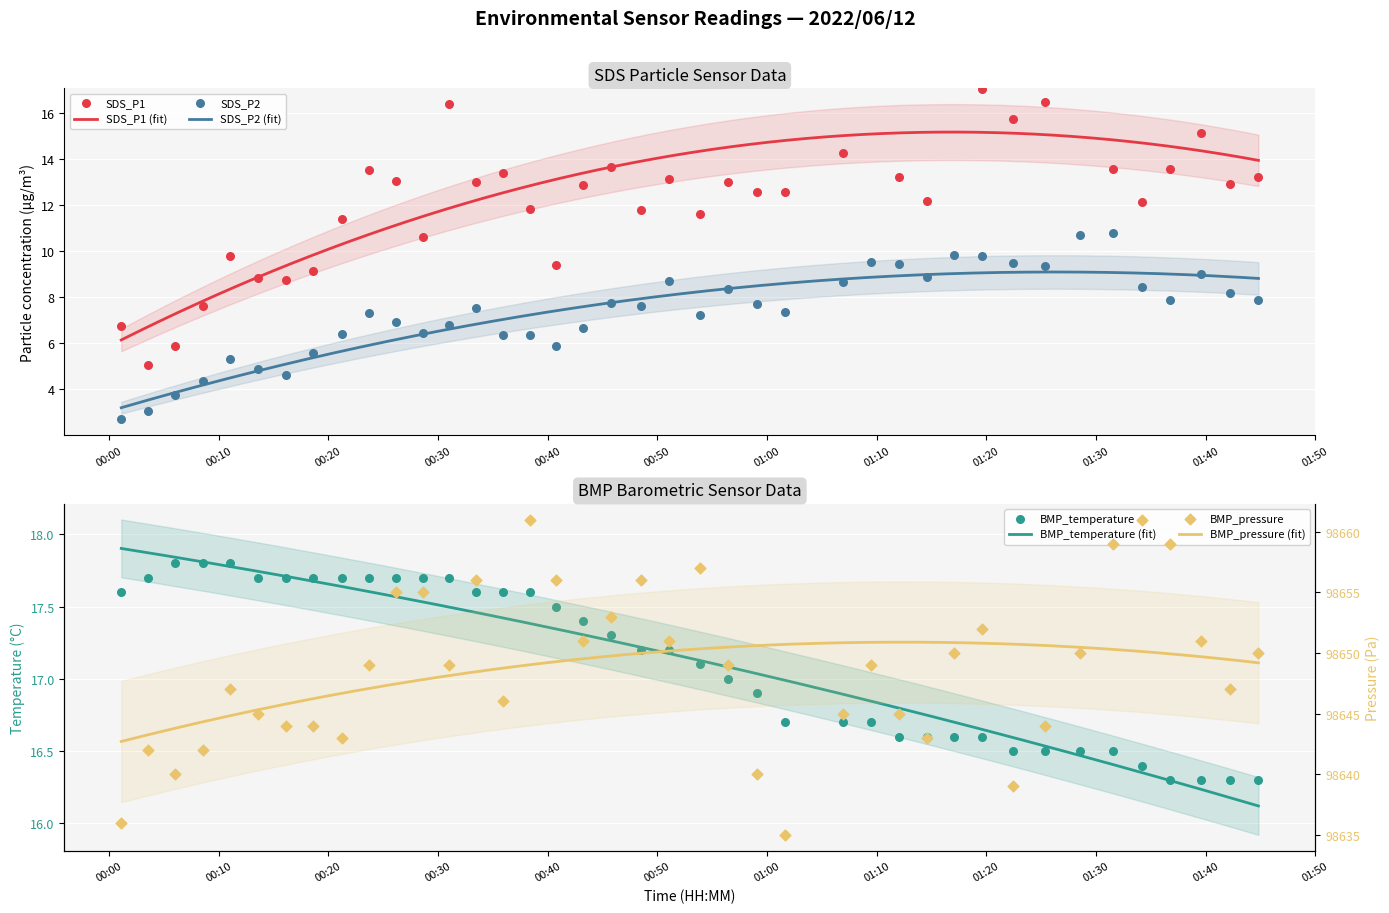

Which series reaches the maximum Y coordinate?

BMP_pressure